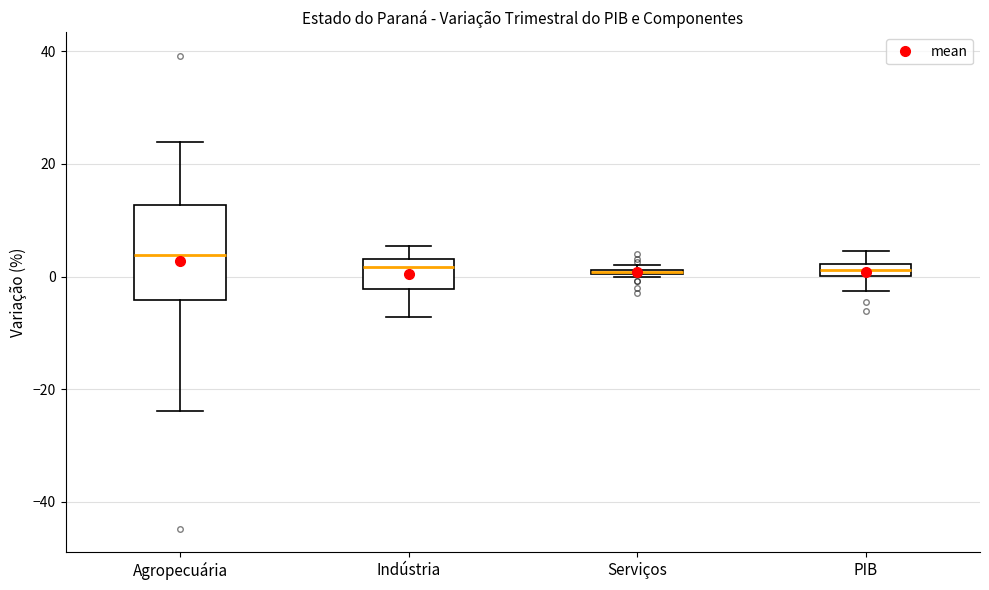

Comparing the boxes themselves (not the whiskers), which one is the tallest?

Agropecuária